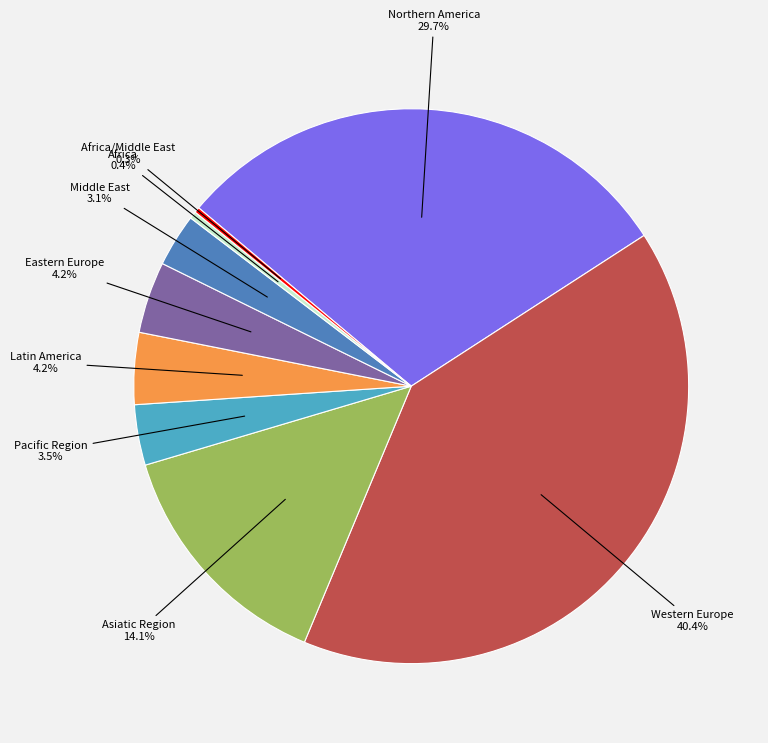

Between Asiatic Region and Africa, which is larger?

Asiatic Region